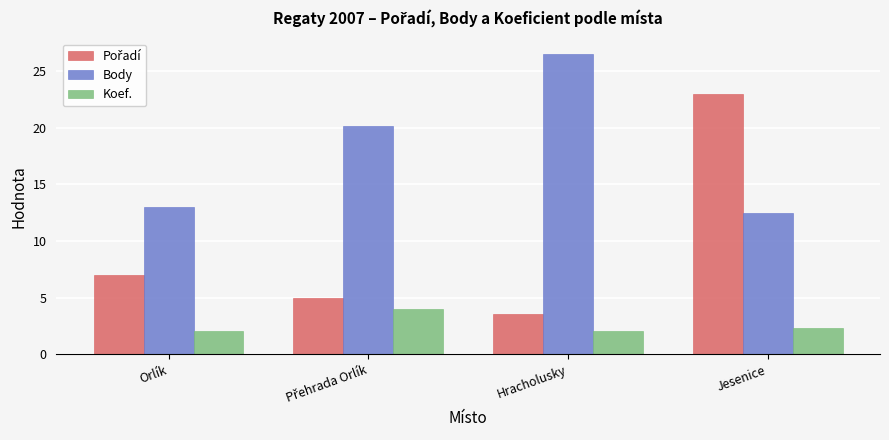

The value of Body at Hracholusky is 44.9. True or false?

False